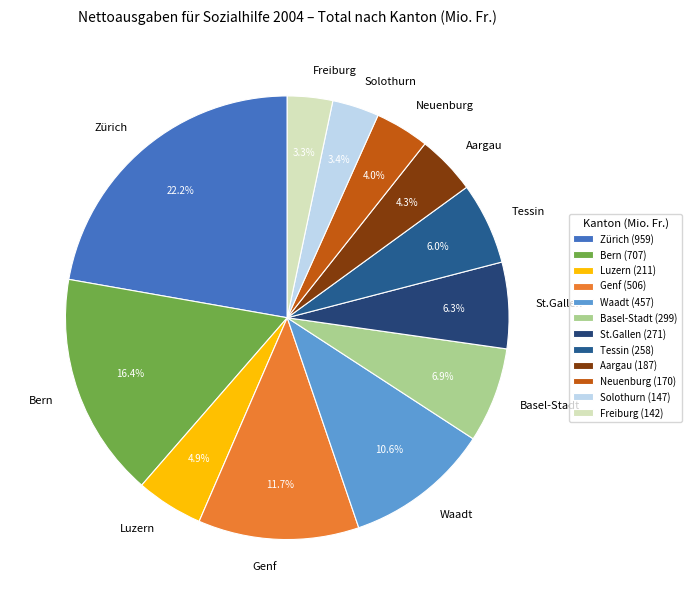

Approximately how many times larger is the value at Basel-Stadt compared to Waadt?

0.7